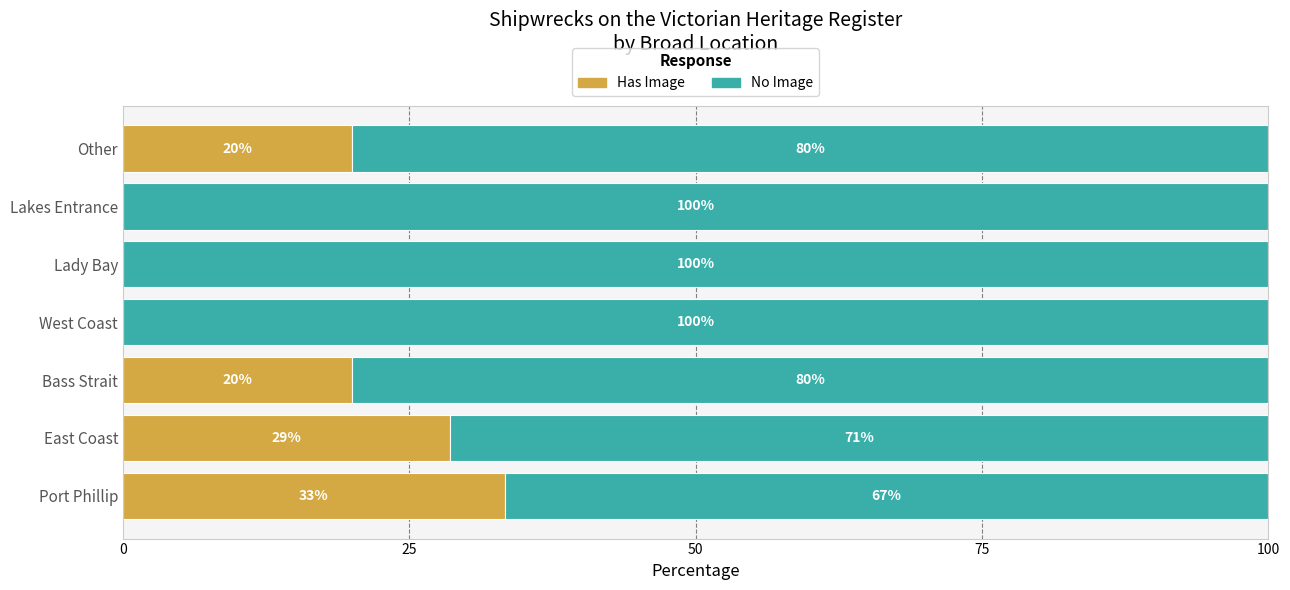

The value of Has Image at Other is 29.1. True or false?

False